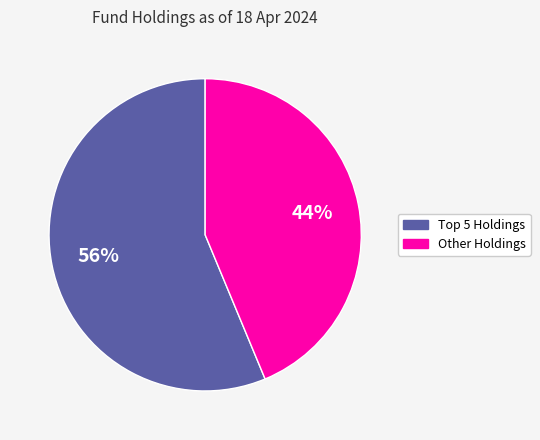

Is there any slice that represents more than half of the pie?

Yes